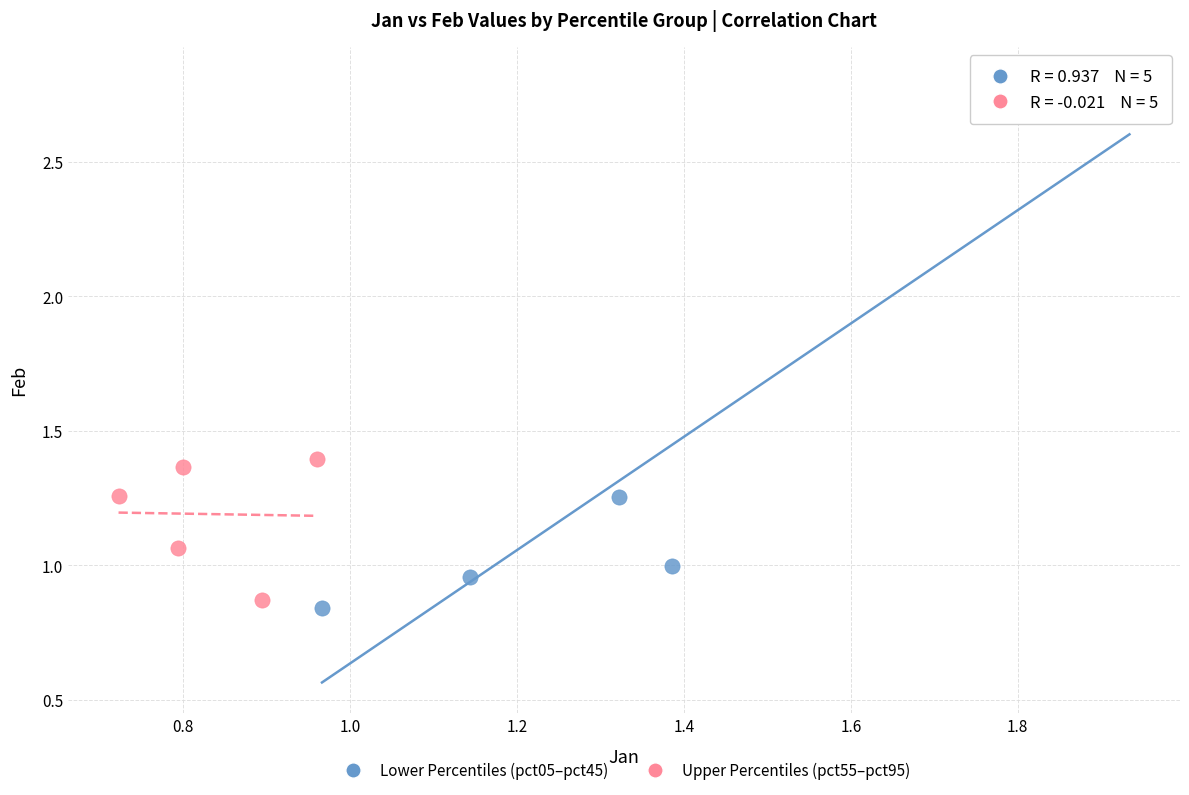

Which series contains the highest Y value?

Lower Percentiles (pct05–pct45)